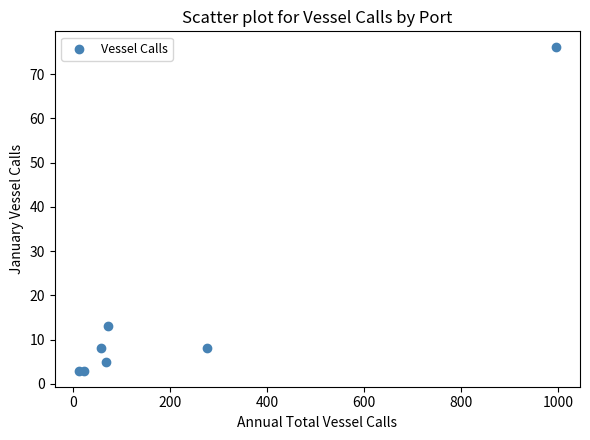

What Y value in the scatter plot is closest to 39?

13